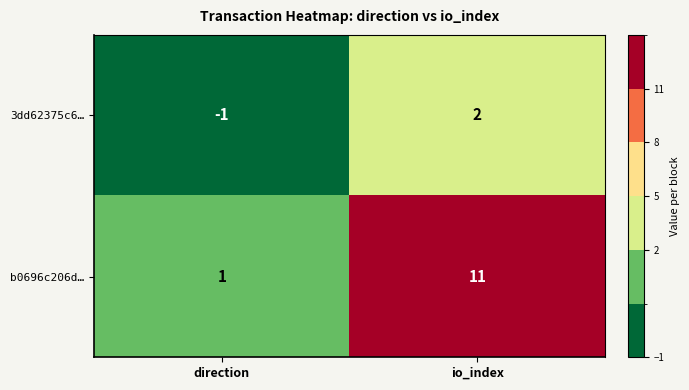

How many series are shown in this chart?

2